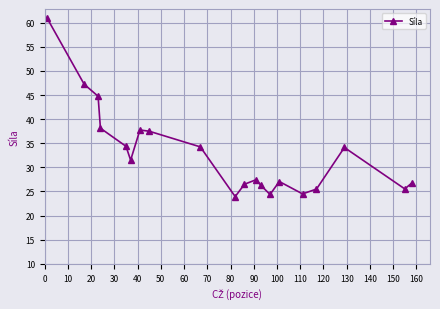

How many interior local valleys (lower than both neighbors) does the data have?

5